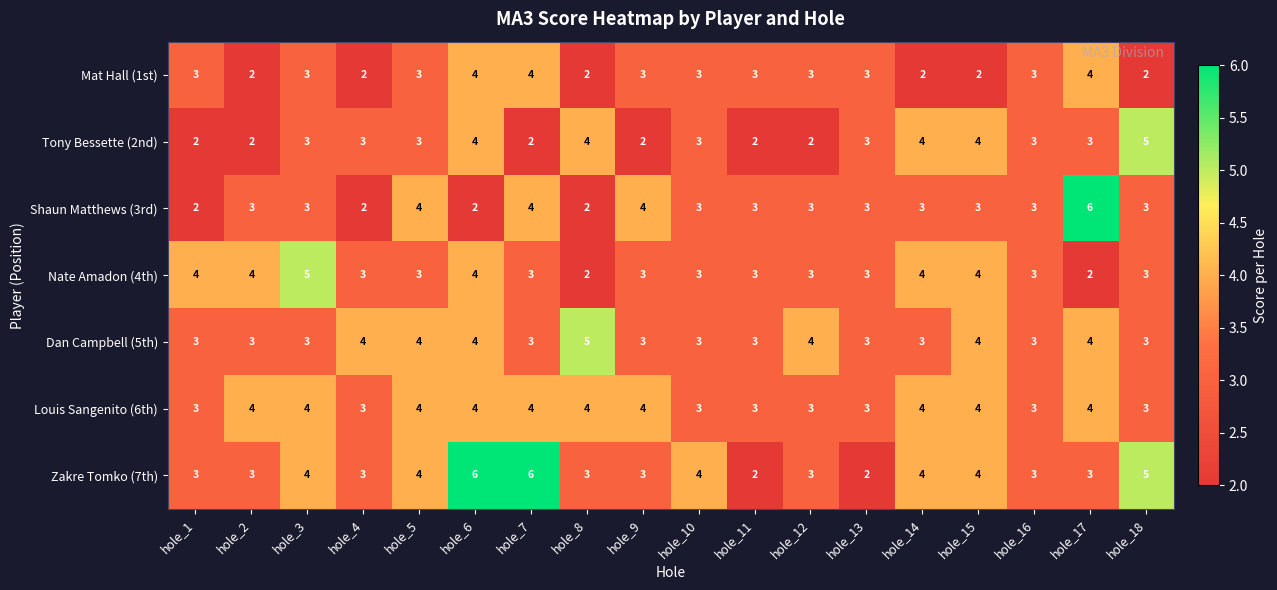

At which label does Nate Amadon (4th) first exceed 3?

hole_1